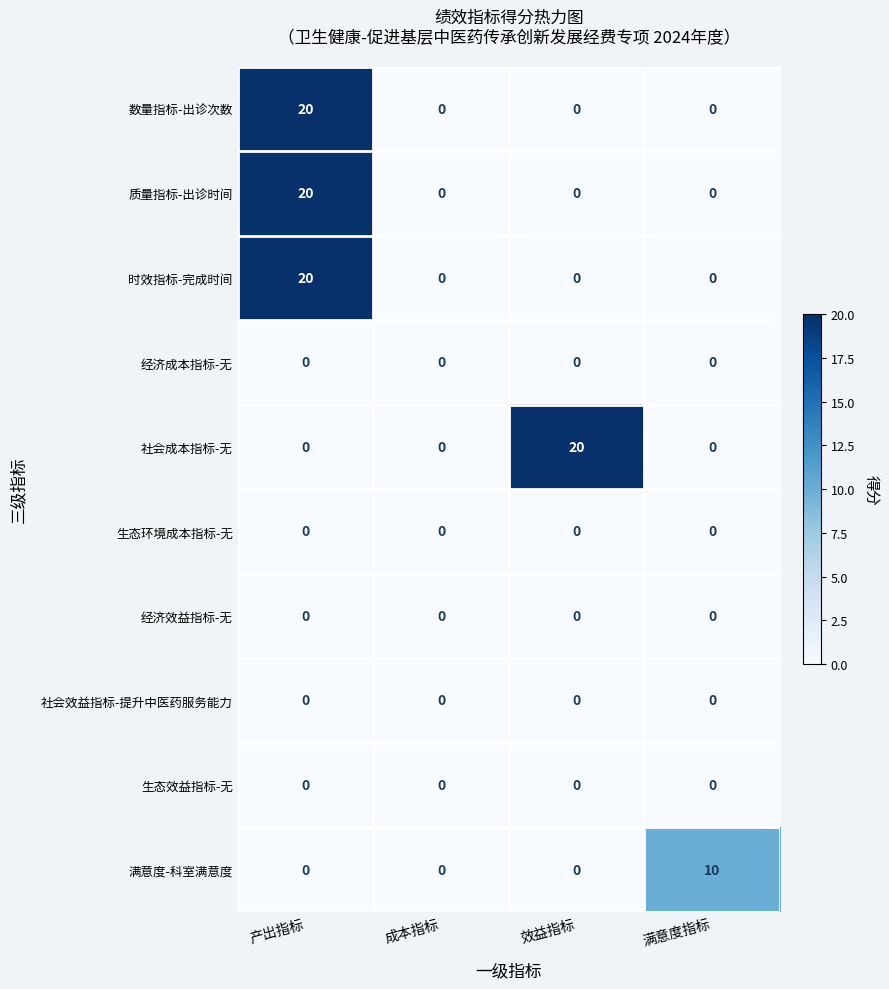

What is the spread (max minus min) of values at 效益指标?

20